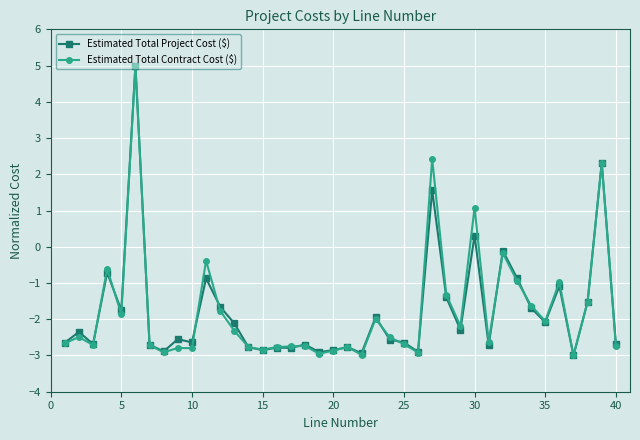

What is the value of the Estimated Total Project Cost ($) point at the 40th from the left?

-2.7